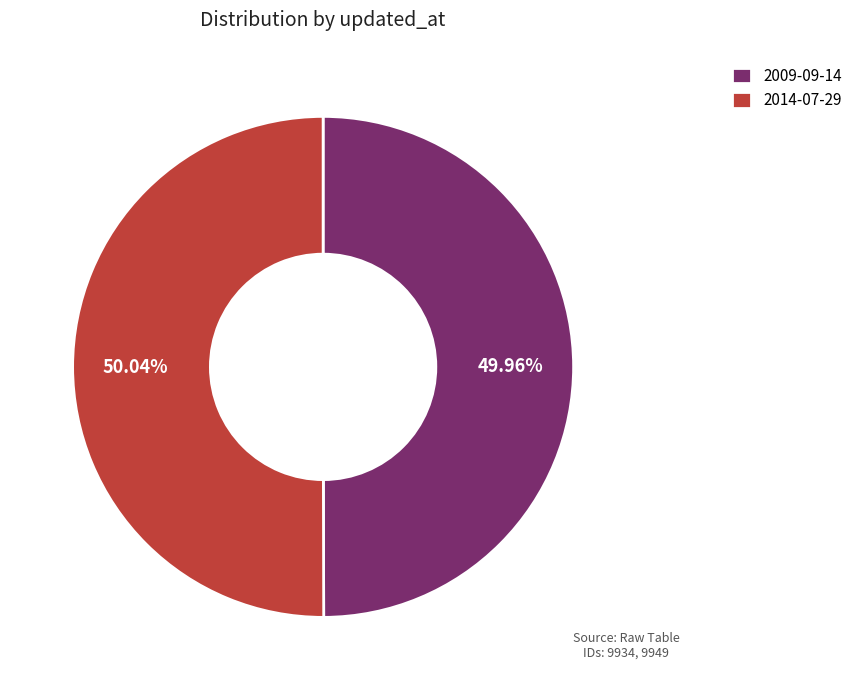

Does any single category account for the majority?

Yes